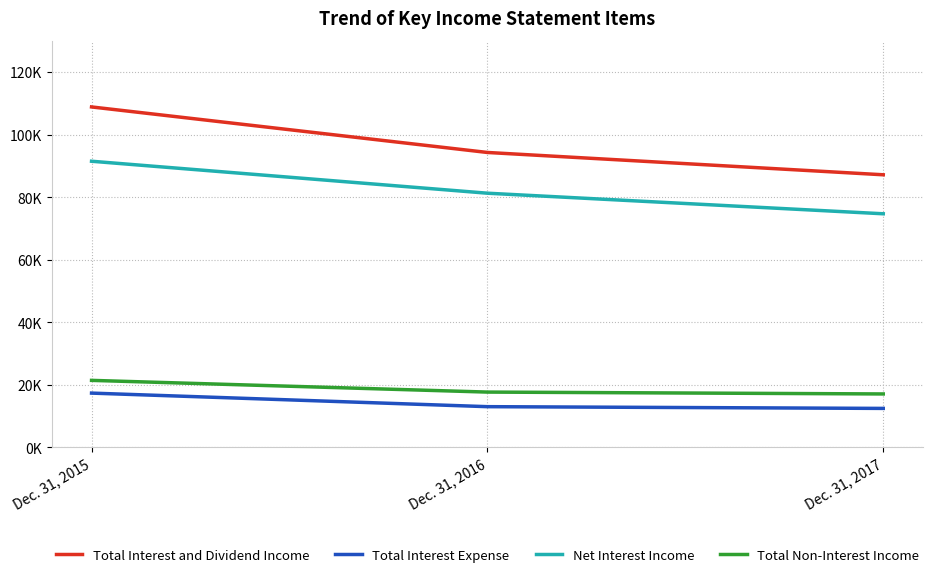

What are all the series names shown in the legend?

Total Interest and Dividend Income, Total Interest Expense, Net Interest Income, Total Non-Interest Income